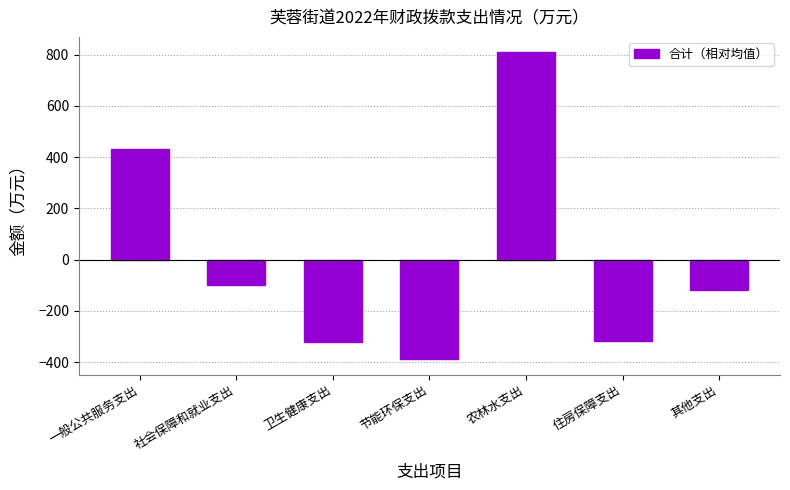

Are the bars grouped side by side (vs. stacked)?

No